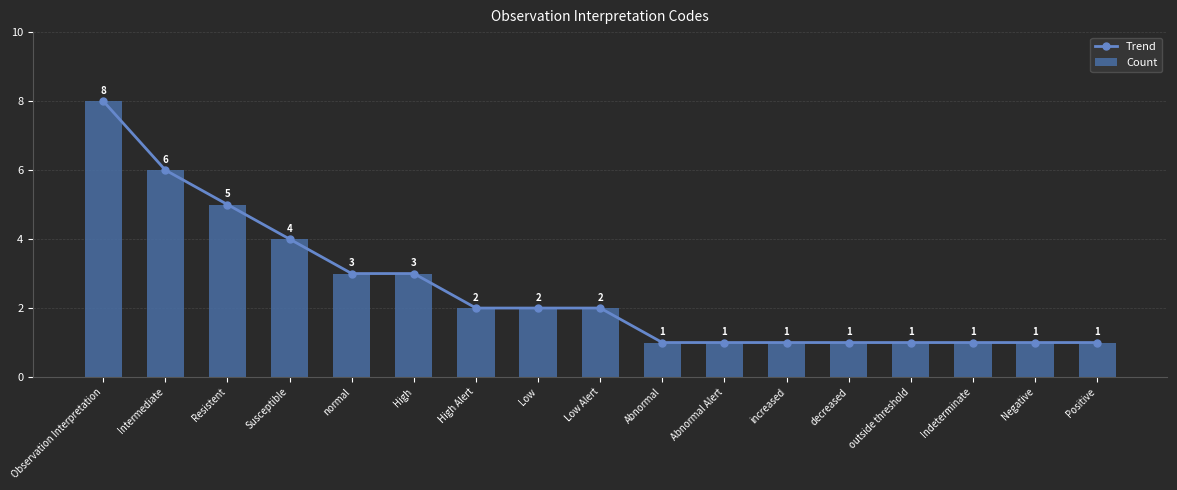

Which category has the lowest value across all series?

Abnormal